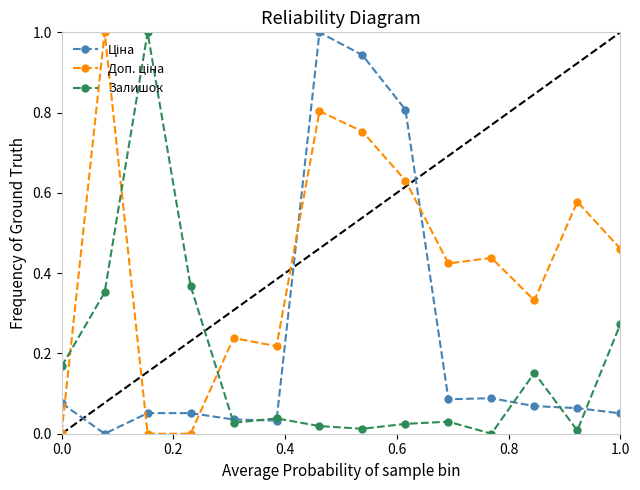

True or false: Залишок has more than 2 points higher than both neighbors.

True